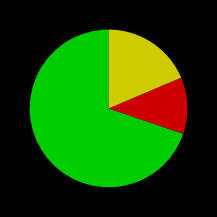

Does any single category account for the majority?

Yes